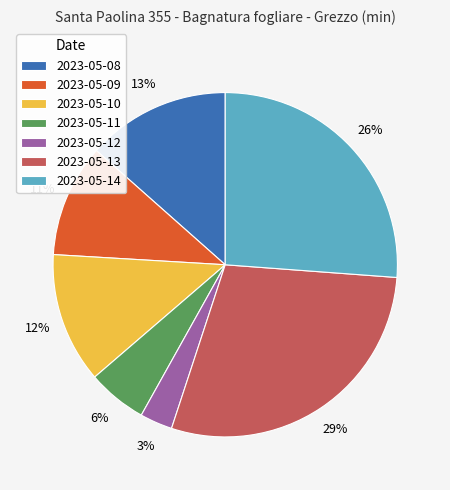

How many slices are in this pie chart?

7